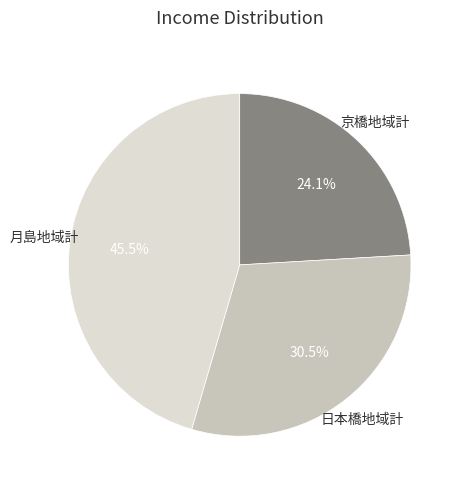

How many segments does this pie chart have?

3